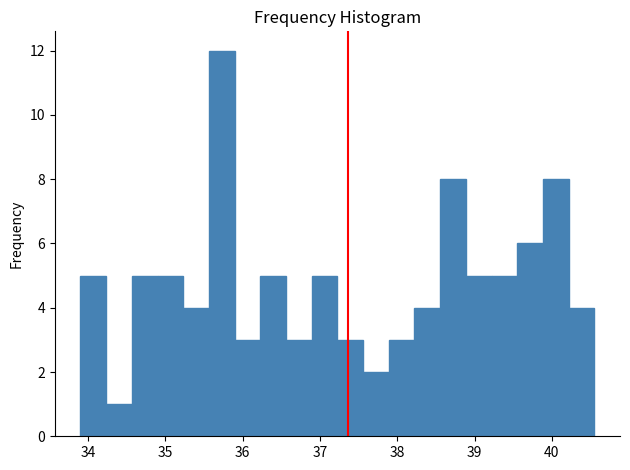

Around what value on the x-axis is the tallest bar? Give the approximate position of its centre, as read against the axis.

35.7